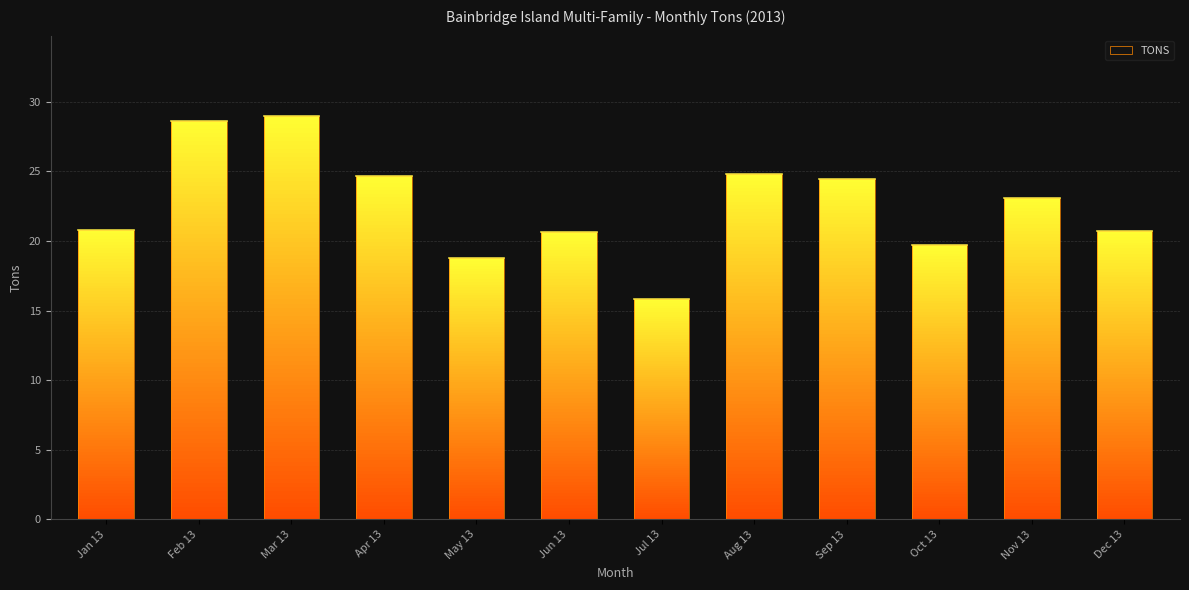

Between Dec 13 and Aug 13, which is larger?

Aug 13